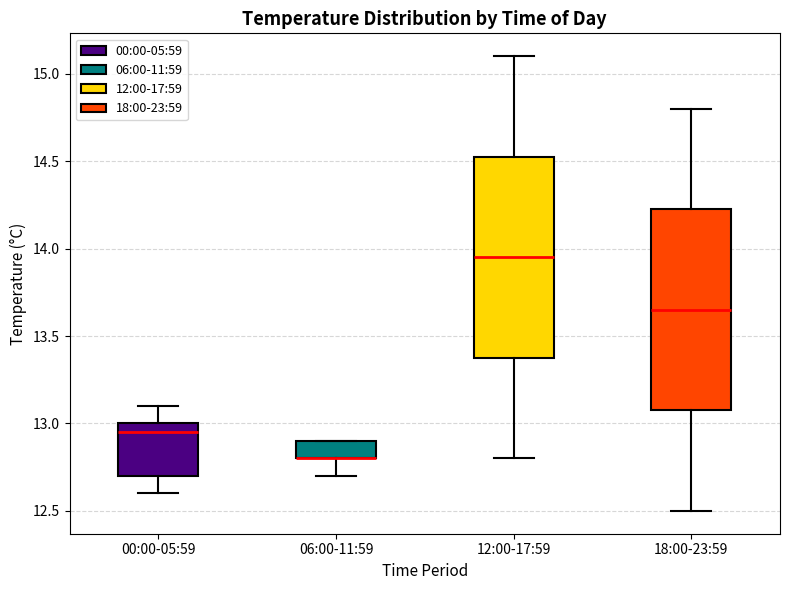

Where is the lower edge of the box for 00:00-05:59 on the y-axis? The values are not printed on the chart, so give them approximately, as read against the axis.

12.70